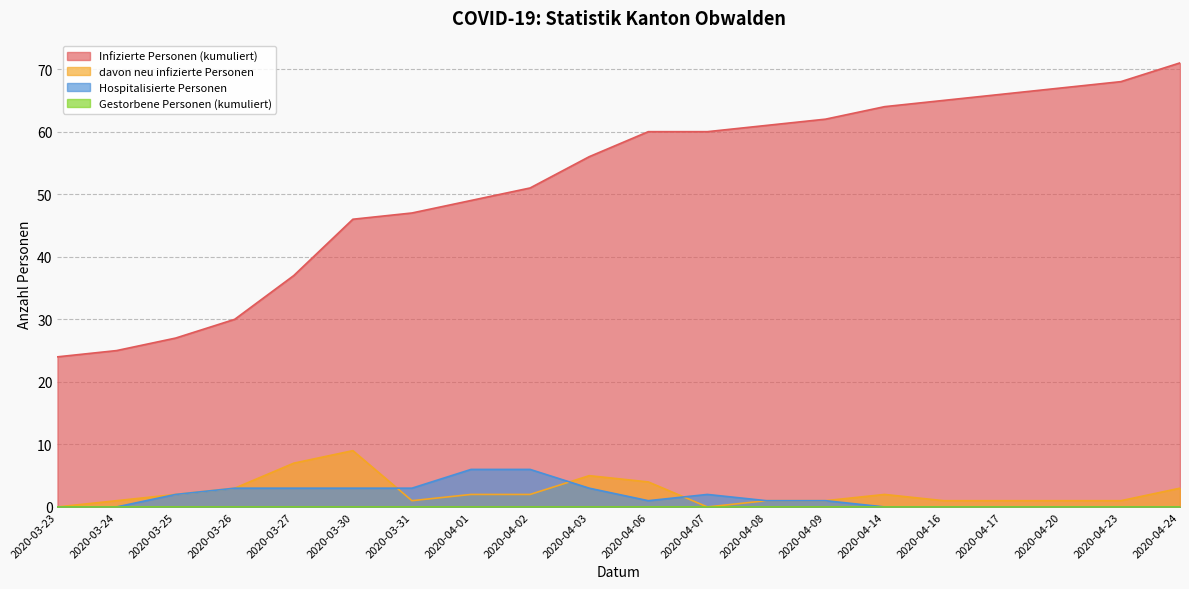

Where is Hospitalisierte Personen nearest to the value 3?

2020-03-26